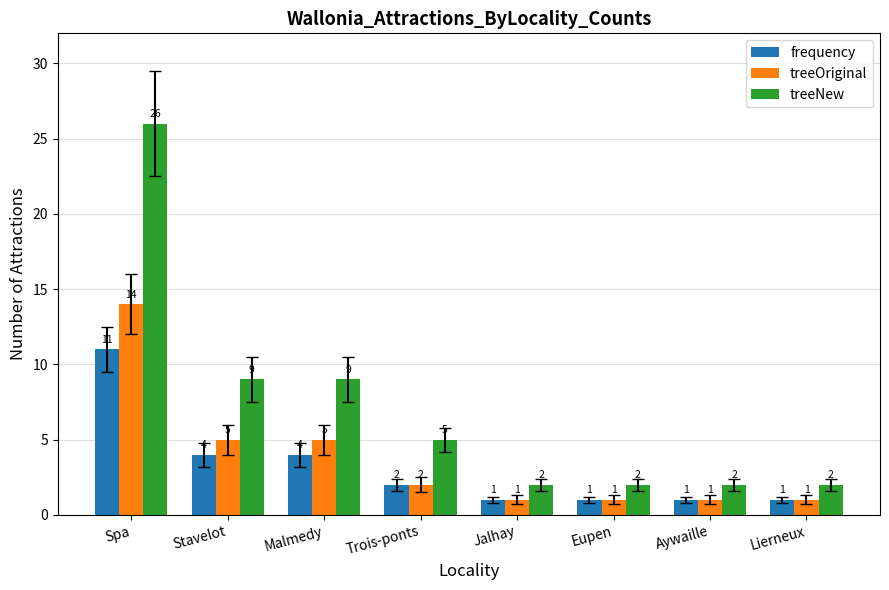

Rank the series by their maximum value, from highest to lowest.

treeNew, treeOriginal, frequency